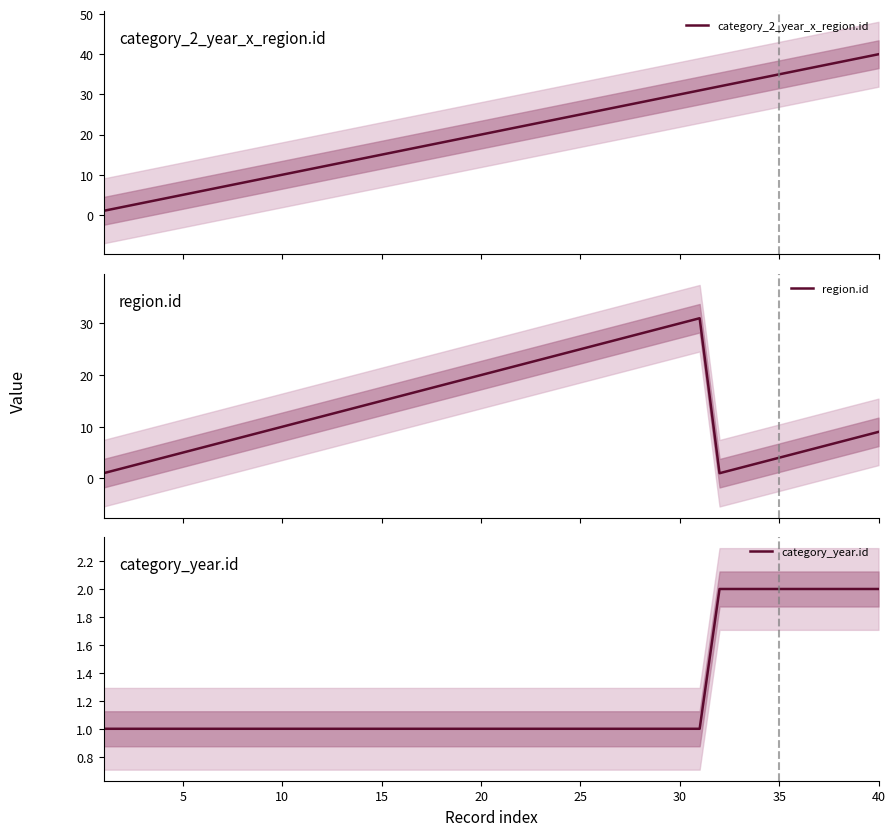

The value of category_year.id at 20 is 2. True or false?

False